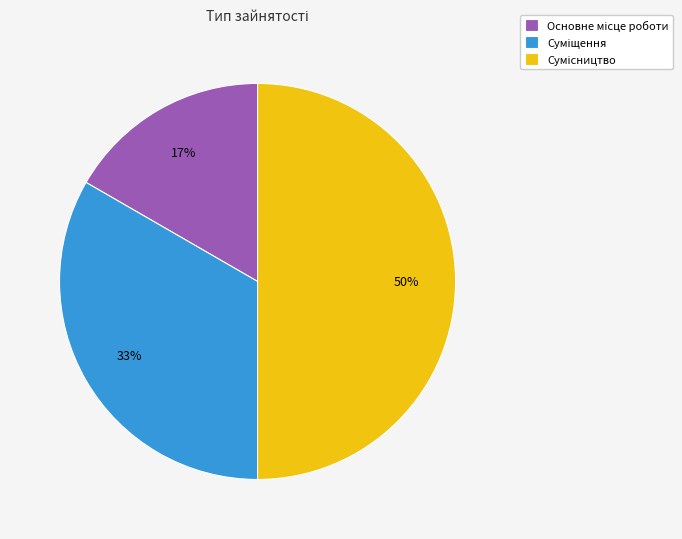

To the nearest percent, what is the difference between the largest and smallest slice percentages?

33%